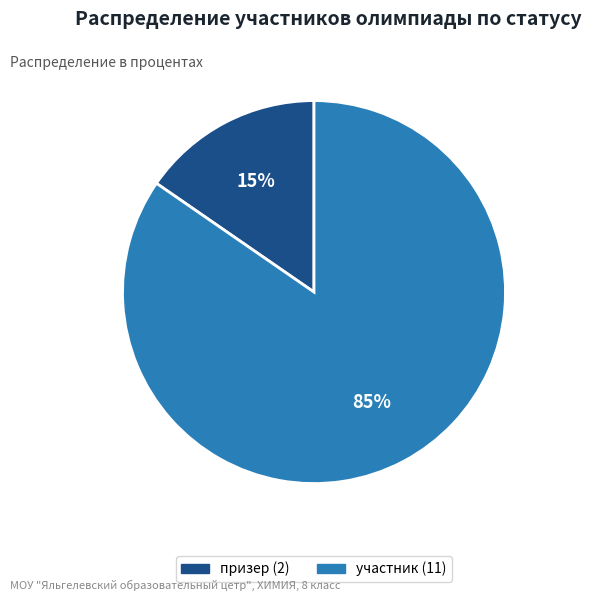

Combined, do участник and призер account for over 50%?

Yes